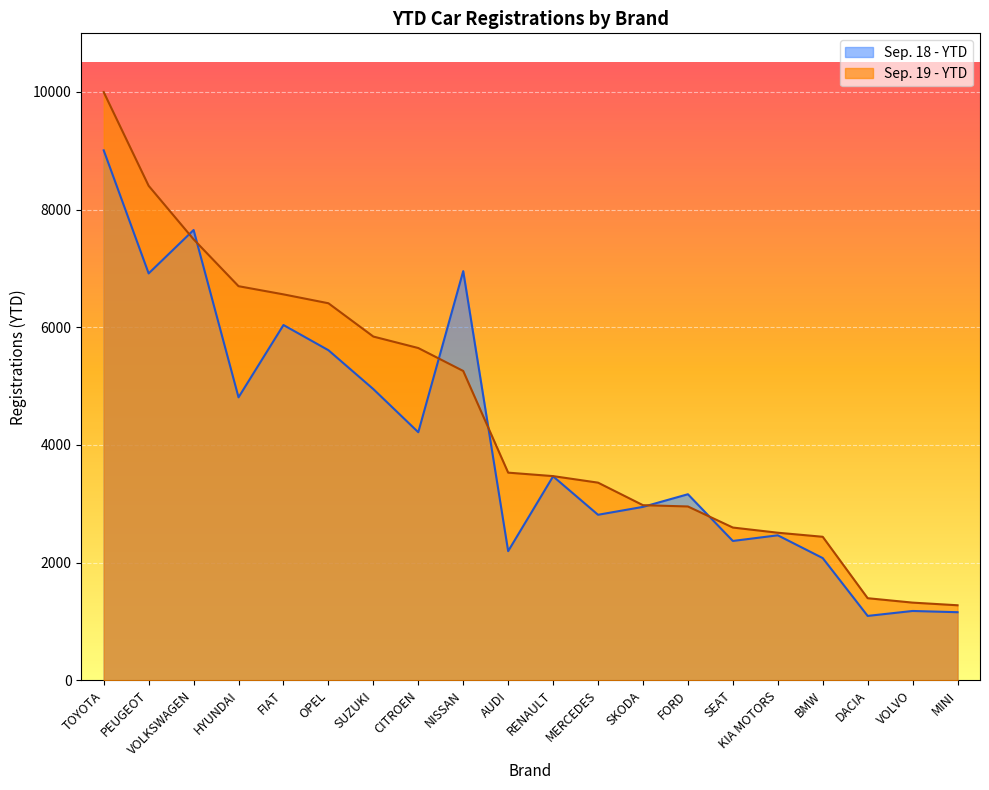

How many values in the Sep. 19 - YTD series are below 3529?

10